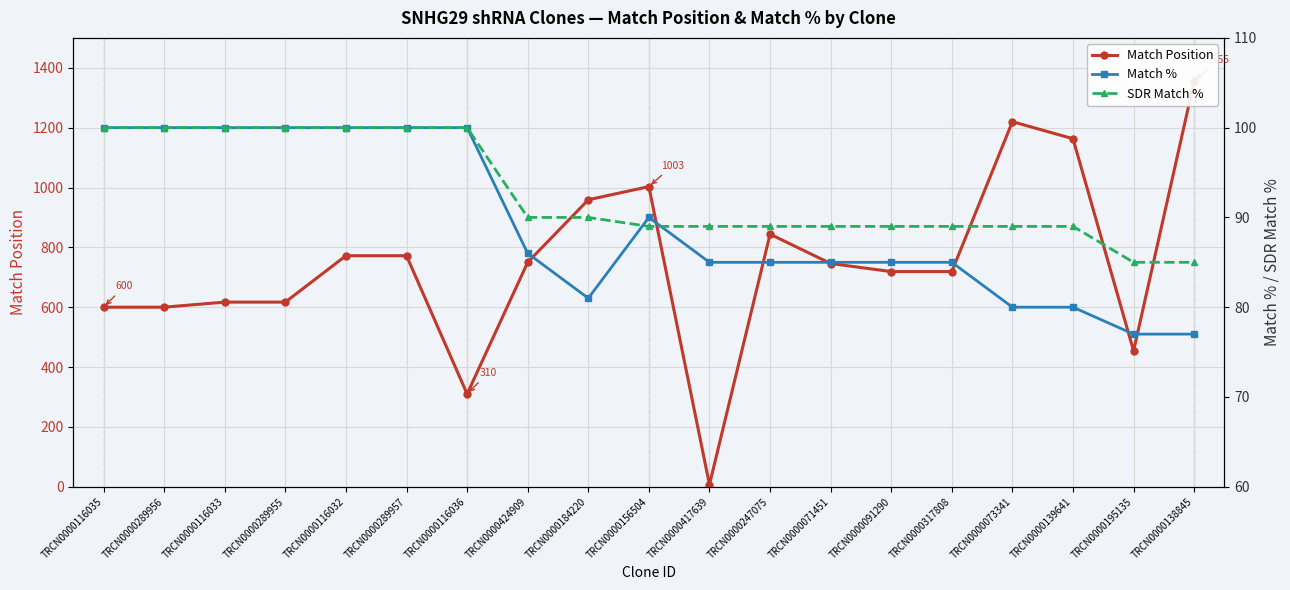

What is the label of the 18th point from the left?

TRCN0000195135